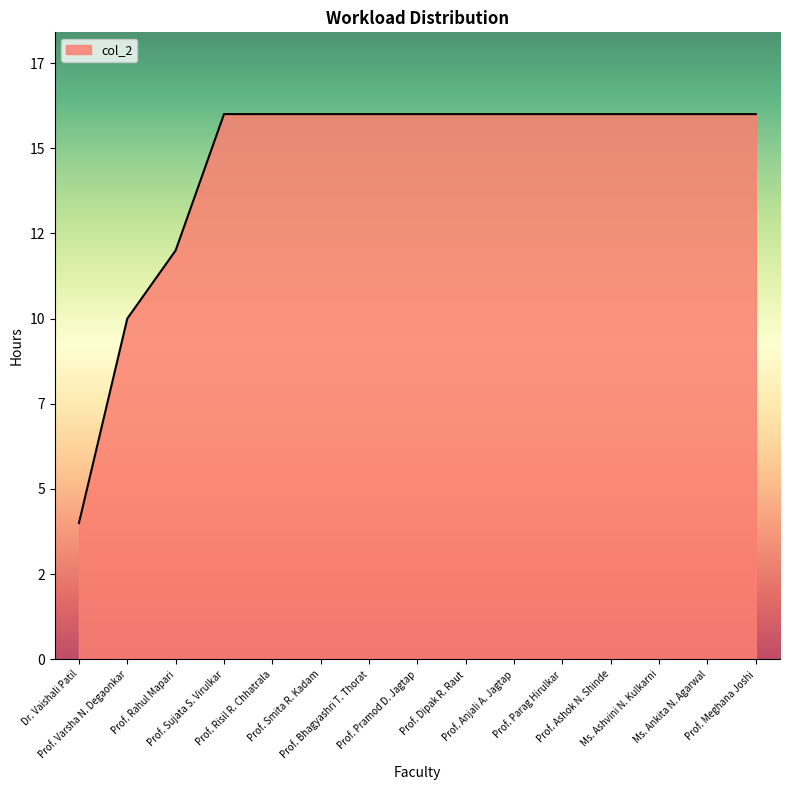

Between Prof. Meghana Joshi and Prof. Bhagyashri T. Thorat, which is larger?

Prof. Meghana Joshi